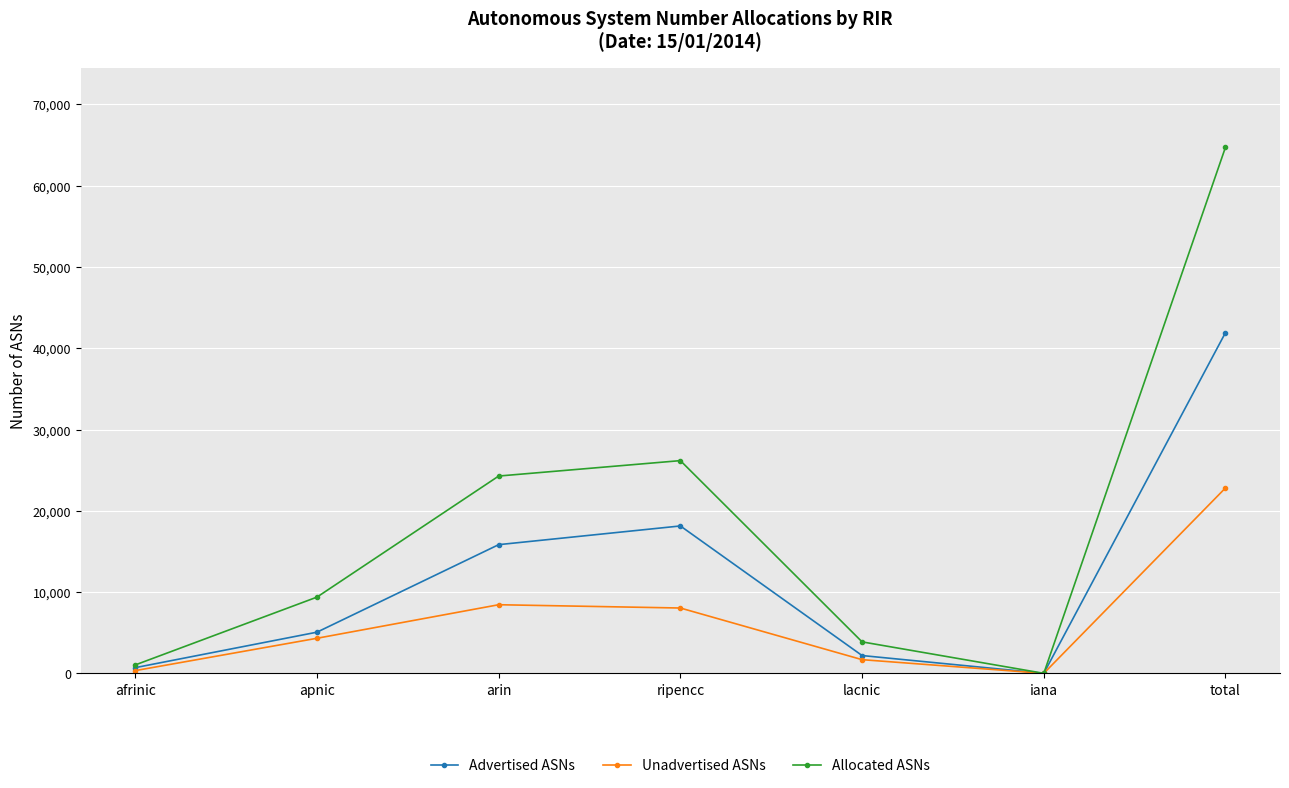

List the series in order of their peak value, lowest first.

Unadvertised ASNs, Advertised ASNs, Allocated ASNs